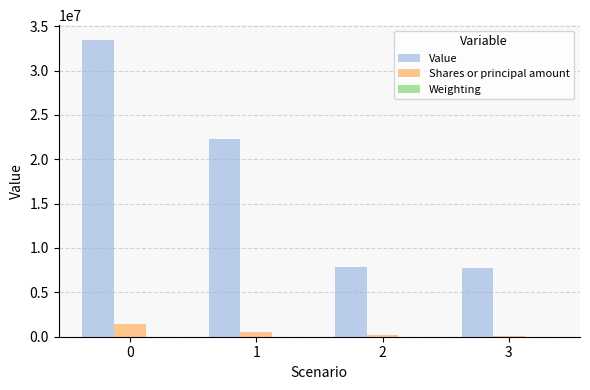

What is the sum of the Shares or principal amount values at 3 and 1?

621574.0